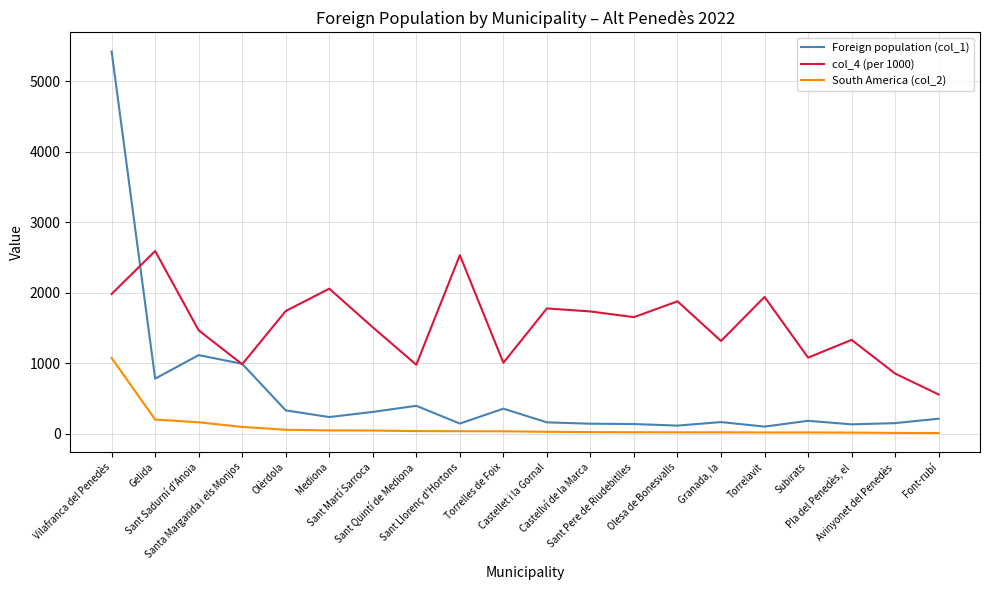

True or false: South America (col_2) and col_4 (per 1000) intersect in this chart.

False